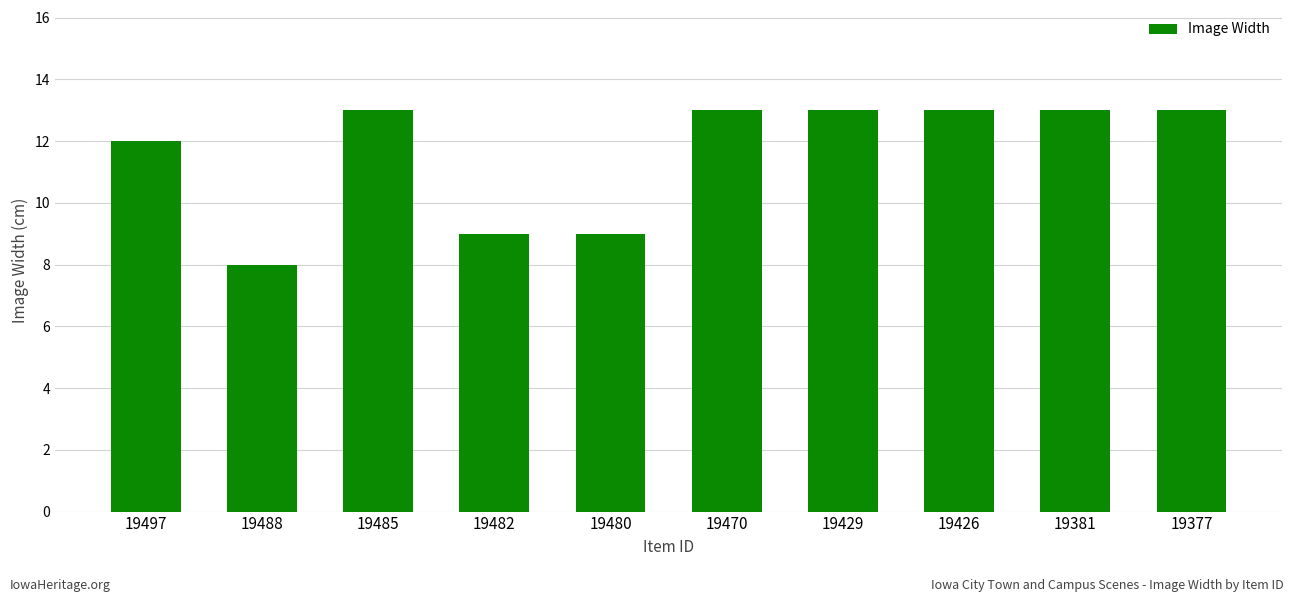

What is the change in value from 19482 to 19429?

+4